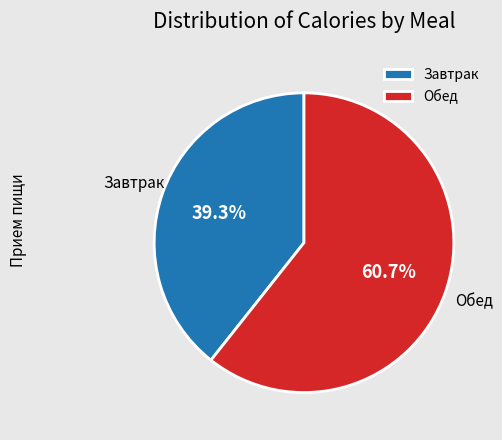

To the nearest percent, what is the difference between the Обед and Завтрак slice percentages?

21%